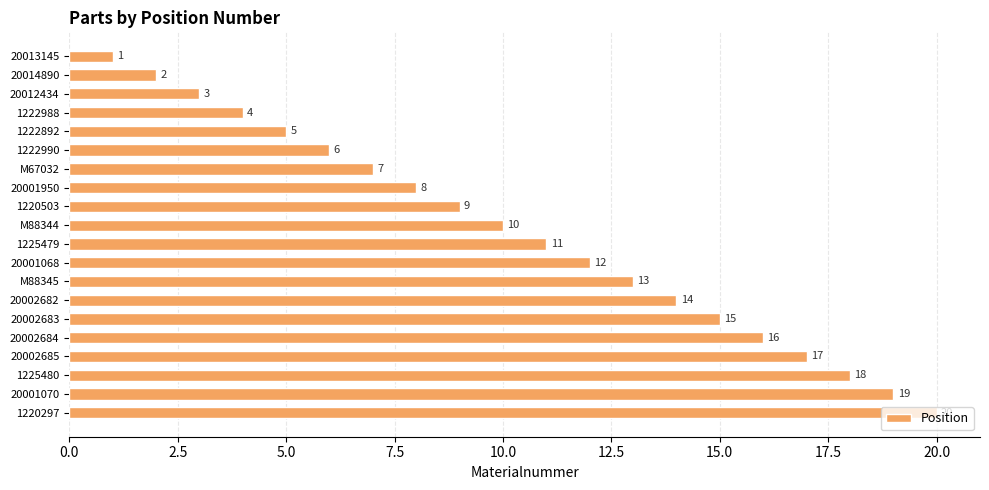

What is the ratio of the value at 1222892 to the value at 20012434?

1.7